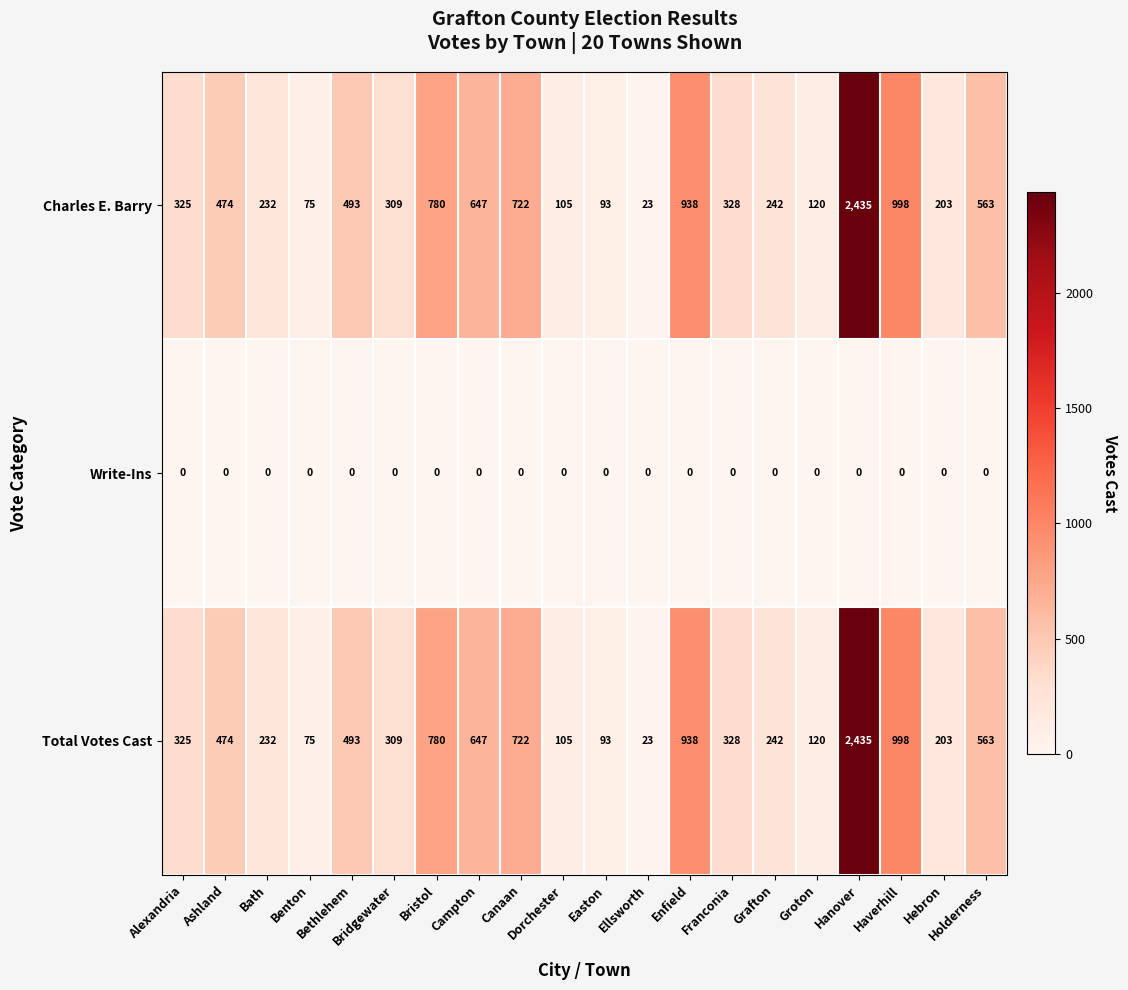

What is the difference between the second highest and minimum values in the Total Votes Cast series?

975